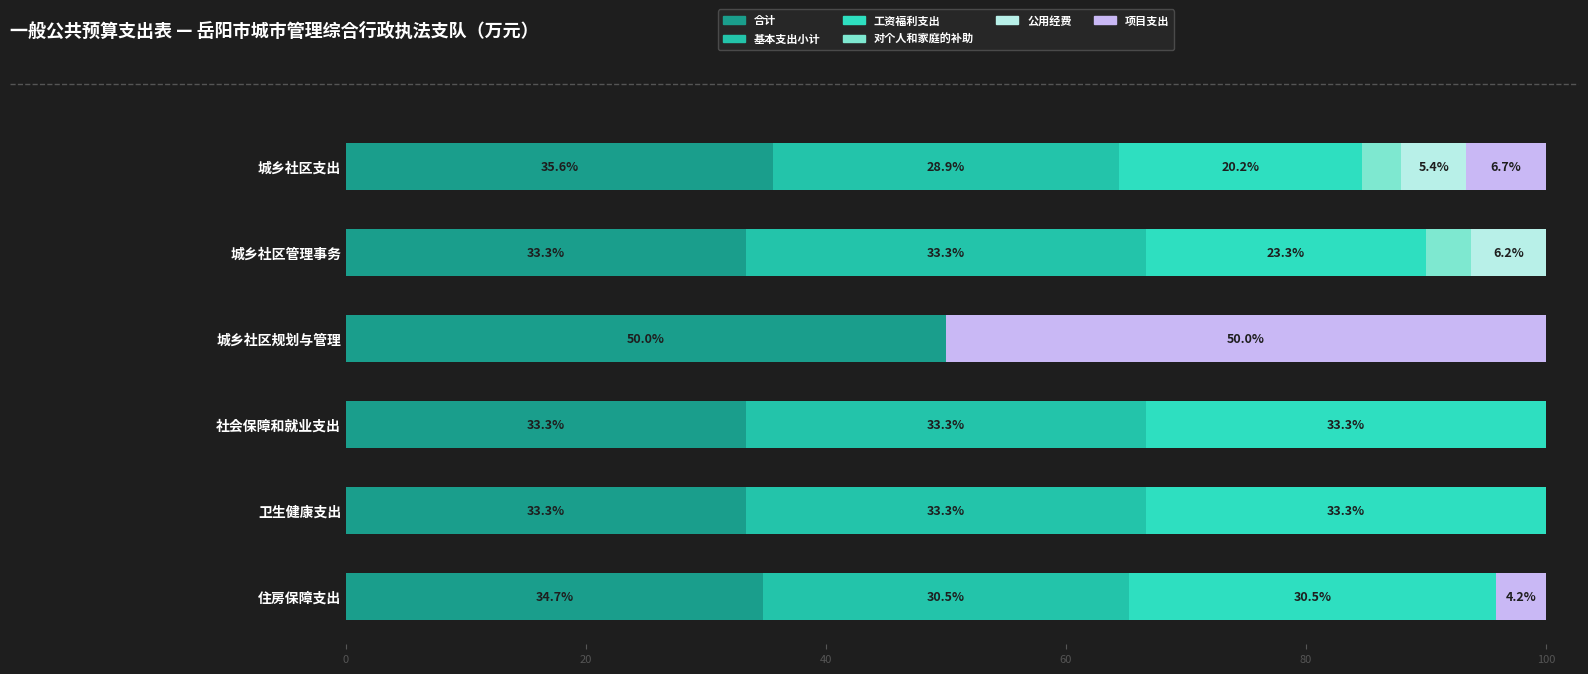

What is the sum of all 基本支出小计 values?

159.4